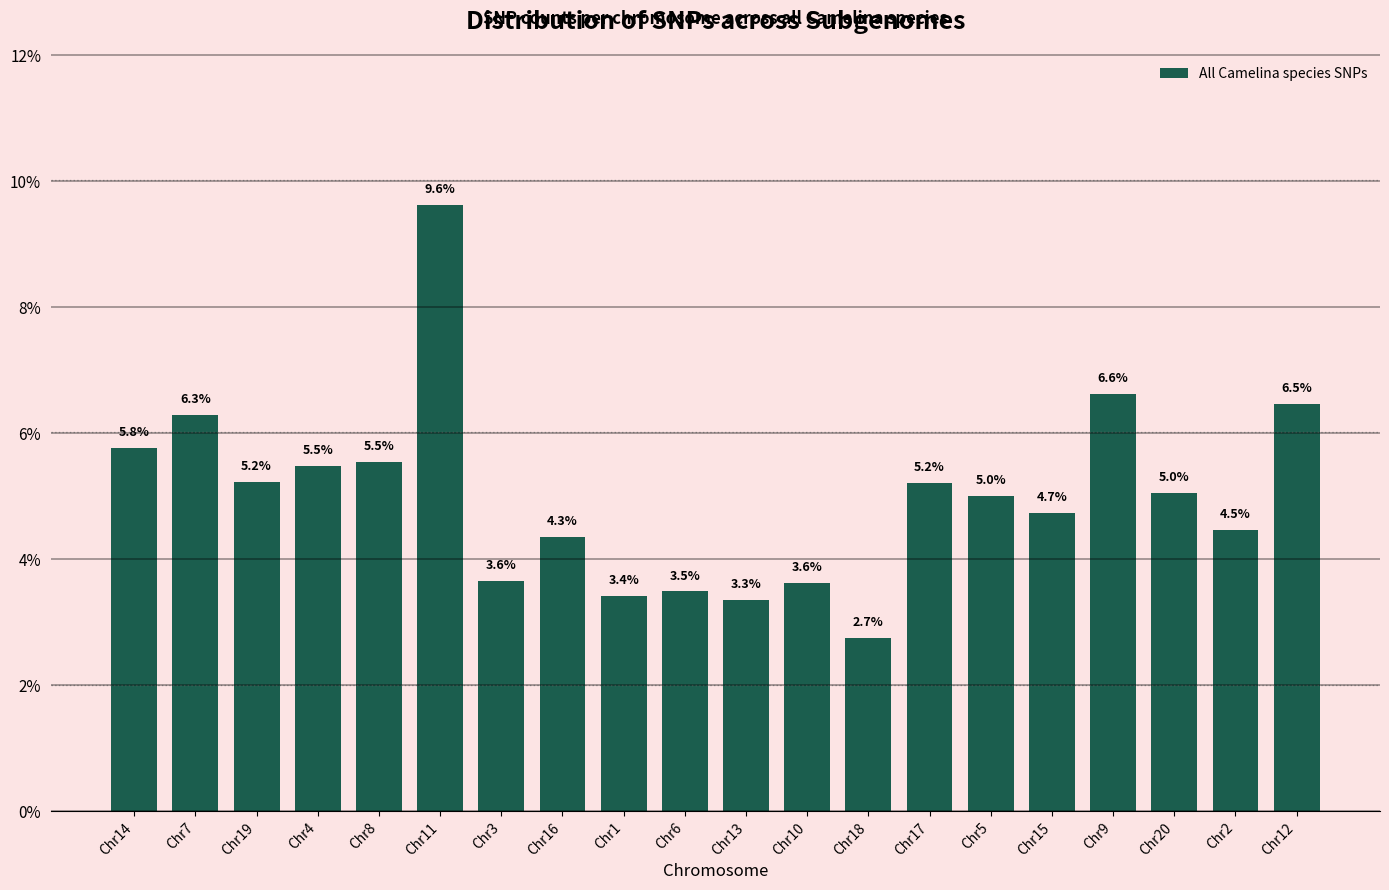

Reading left to right, extract all data points from this chart.

5.8	6.3	5.2	5.5	5.5	9.6	3.6	4.3	3.4	3.5	3.3	3.6	2.7	5.2	5.0	4.7	6.6	5.0	4.5	6.5